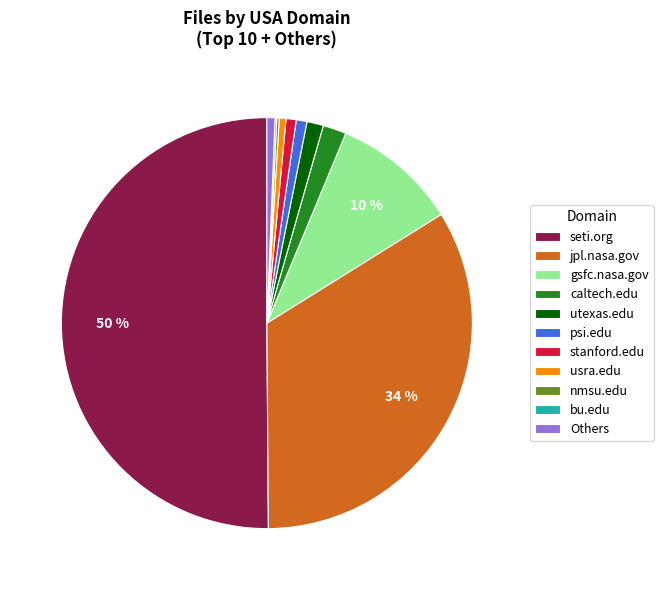

Is the sum of Others and psi.edu greater than half?

No